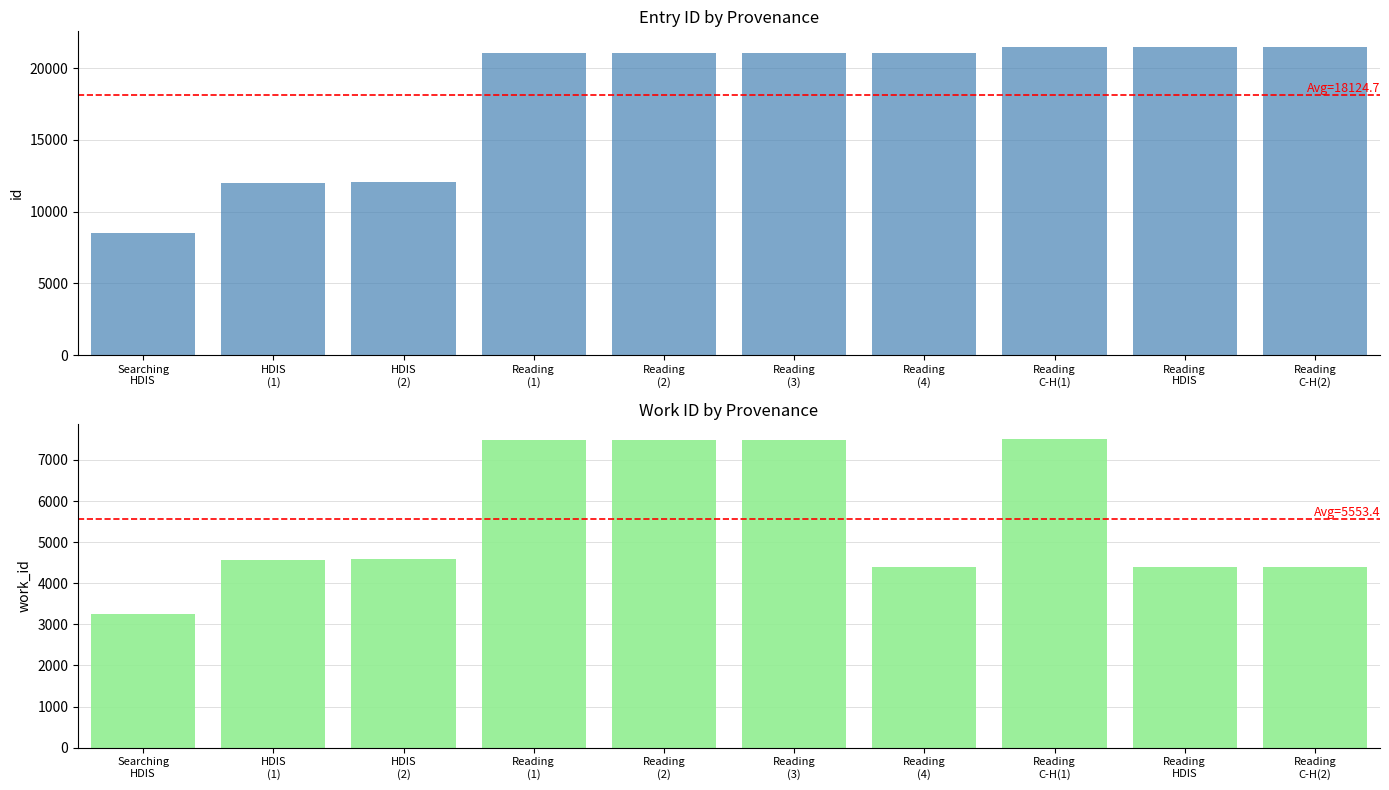

Which series has the largest total across all categories?

id